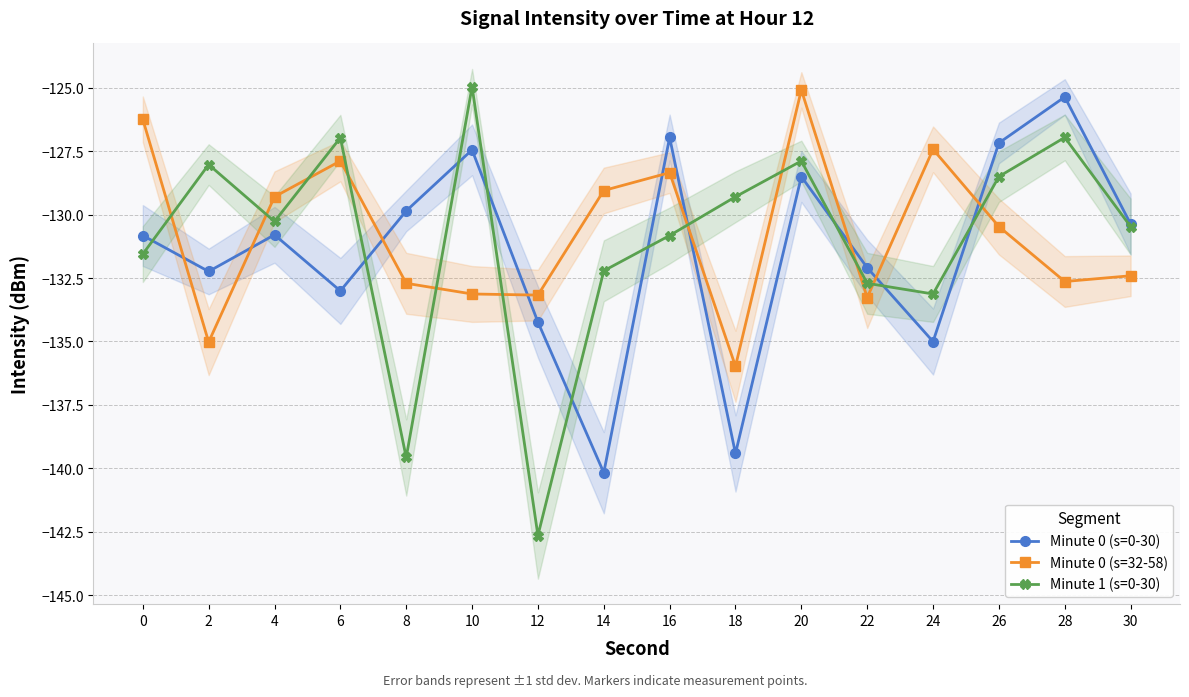

Reading right to left, extract all data points from this chart.

Minute 0 (s=0-30): 30=-130.4	28=-125.4	26=-127.2	24=-135.0	22=-132.1	20=-128.5	18=-139.4	16=-127.0	14=-140.2	12=-134.2	10=-127.5	8=-129.9	6=-133.0	4=-130.8	2=-132.2	0=-130.8
Minute 0 (s=32-58): 30=-132.4	28=-132.6	26=-130.5	24=-127.4	22=-133.3	20=-125.1	18=-136.0	16=-128.4	14=-129.1	12=-133.2	10=-133.1	8=-132.7	6=-127.9	4=-129.3	2=-135.0	0=-126.3
Minute 1 (s=0-30): 30=-130.5	28=-127.0	26=-128.5	24=-133.1	22=-132.7	20=-127.9	18=-129.3	16=-130.8	14=-132.2	12=-142.6	10=-125.0	8=-139.6	6=-127.0	4=-130.3	2=-128.0	0=-131.6